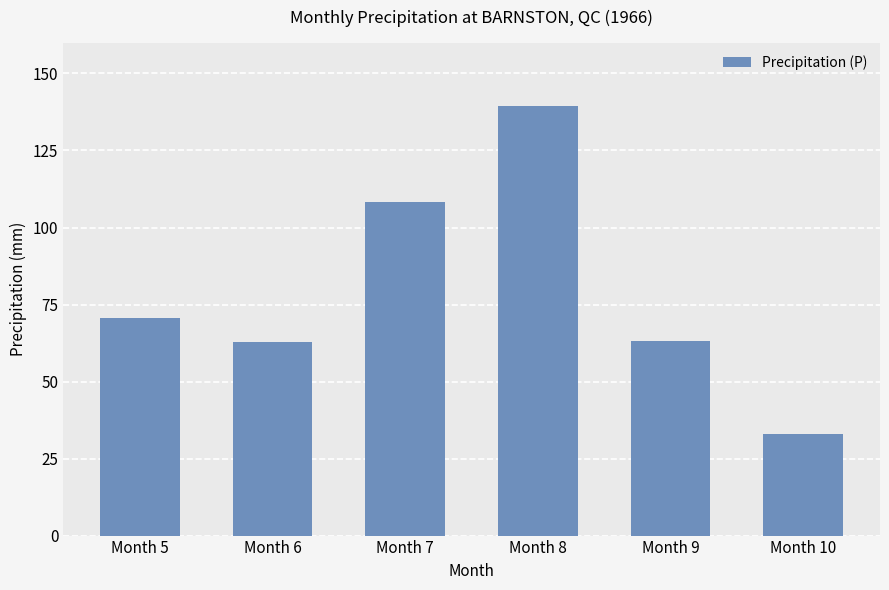

Which label corresponds to the smallest value in the chart?

Month 10